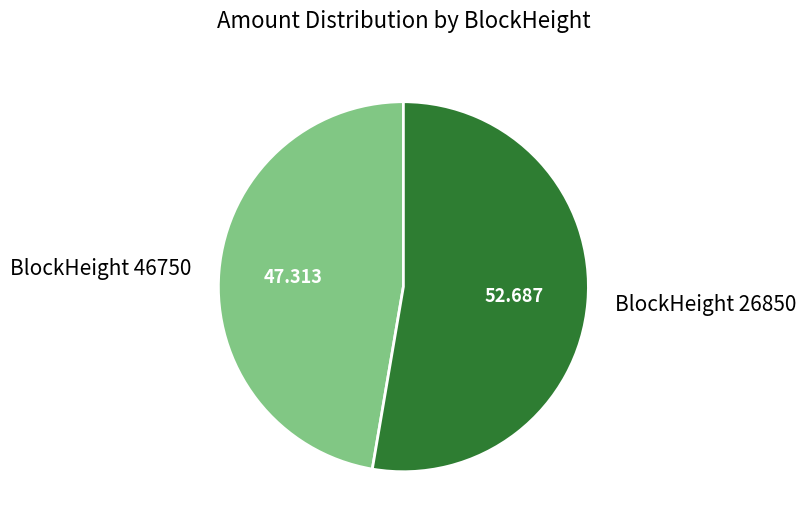

Do BlockHeight 26850 and BlockHeight 46750 together represent more than half of the pie?

Yes